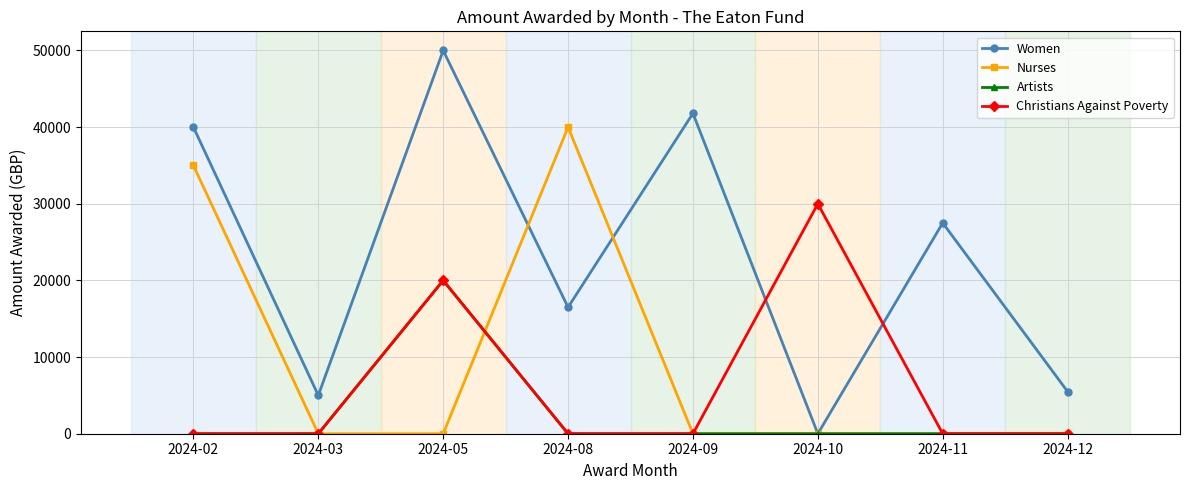

Which series has the widest spread of values?

Women